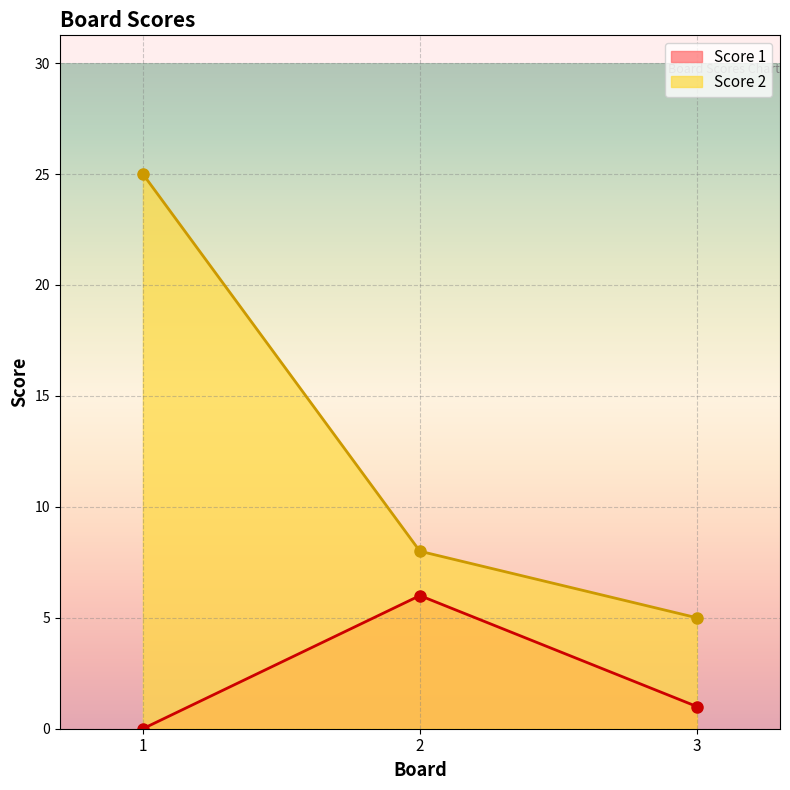

How many Score 1 values are between 0 and 6?

3